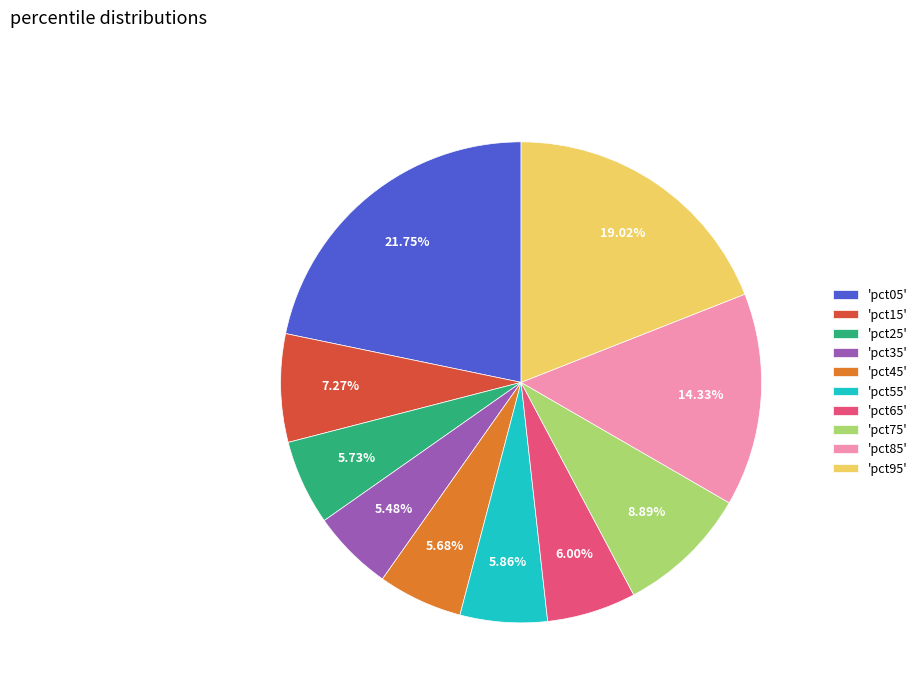

Between 'pct25' and 'pct75', which is larger?

'pct75'